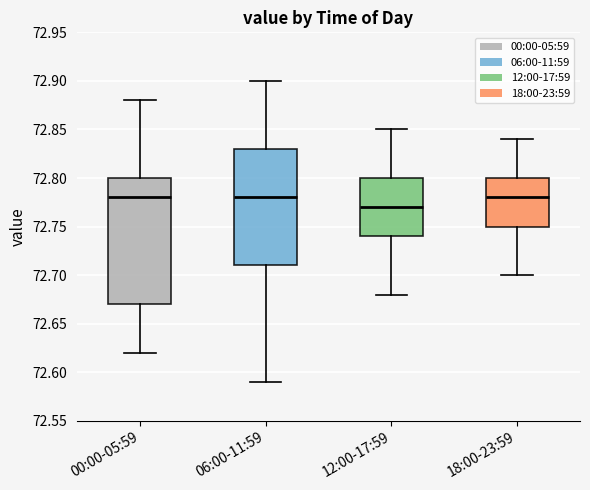

Where is the lower edge of the box for 00:00-05:59 on the y-axis? The values are not printed on the chart, so give them approximately, as read against the axis.

72.67